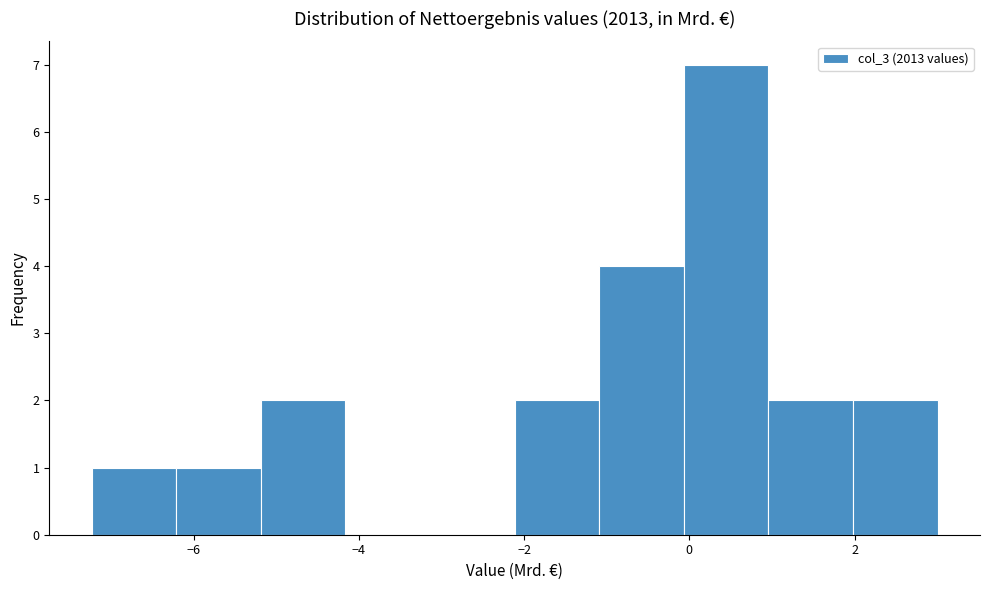

Reading left to right, transcribe this chart: for each bar, give the range it covers on the x-axis and its height. Neither the bar edges nor the heights are printed on the chart, so give them approximately, as read against the axes.

-7.2 to -6.2: 1
-6.2 to -5.2: 1
-5.2 to -4.2: 2
-4.2 to -3.2: 0
-3.2 to -2.2: 0
-2.2 to -1.0: 2
-1.0 to 0.0: 4
0.0 to 1.0: 7
1.0 to 2.0: 2
2.0 to 3.0: 2